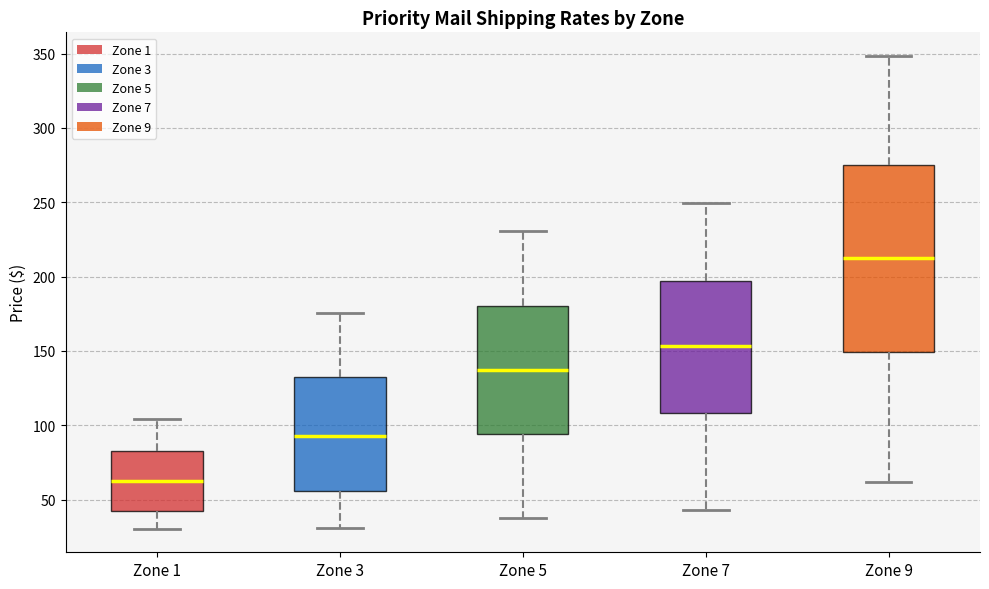

Comparing the boxes themselves (not the whiskers), which one is the tallest?

Zone 9